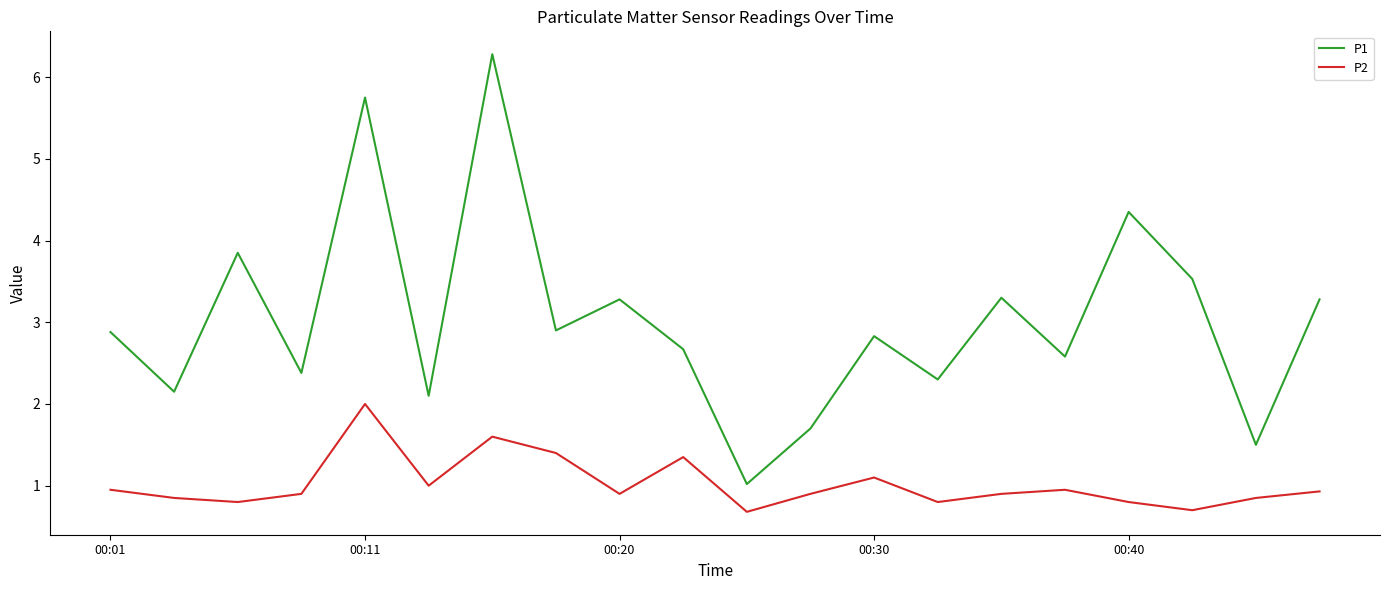

How many lines are shown in the chart?

2